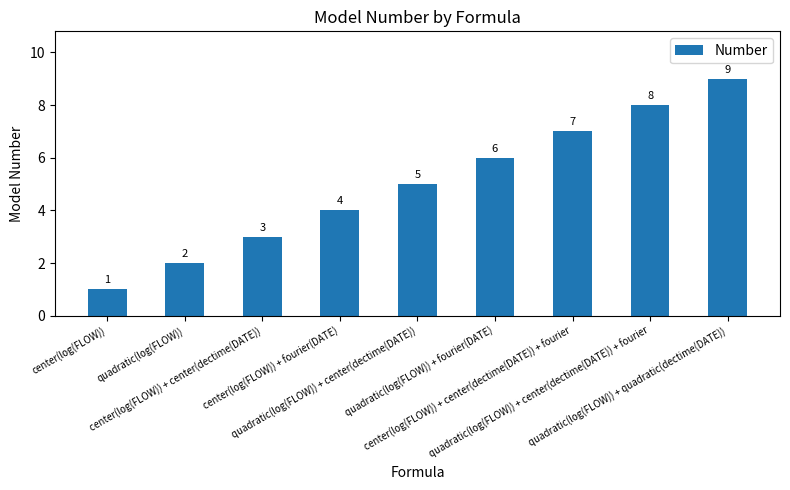

Is it true that the value at center(log(FLOW)) + center(dectime(DATE)) is 3?

True